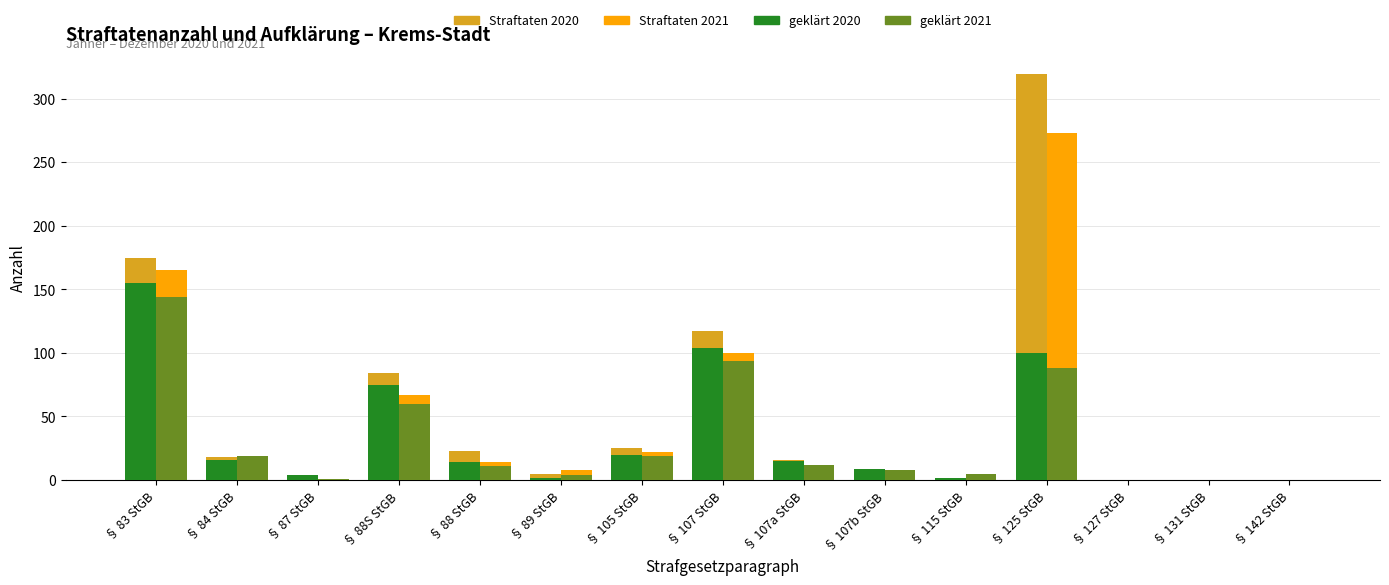

How many series are shown in this chart?

4